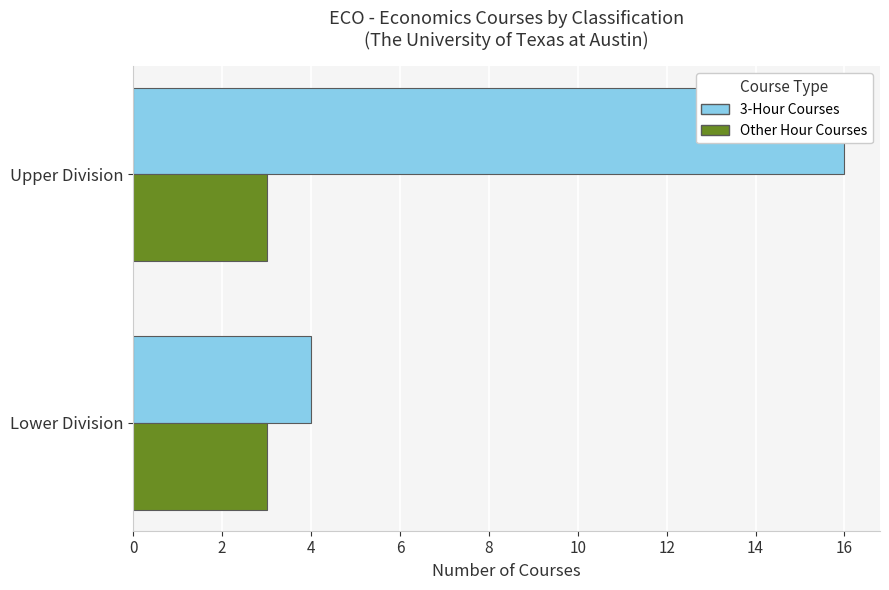

Which series changed the most between 0 and 2?

3-Hour Courses